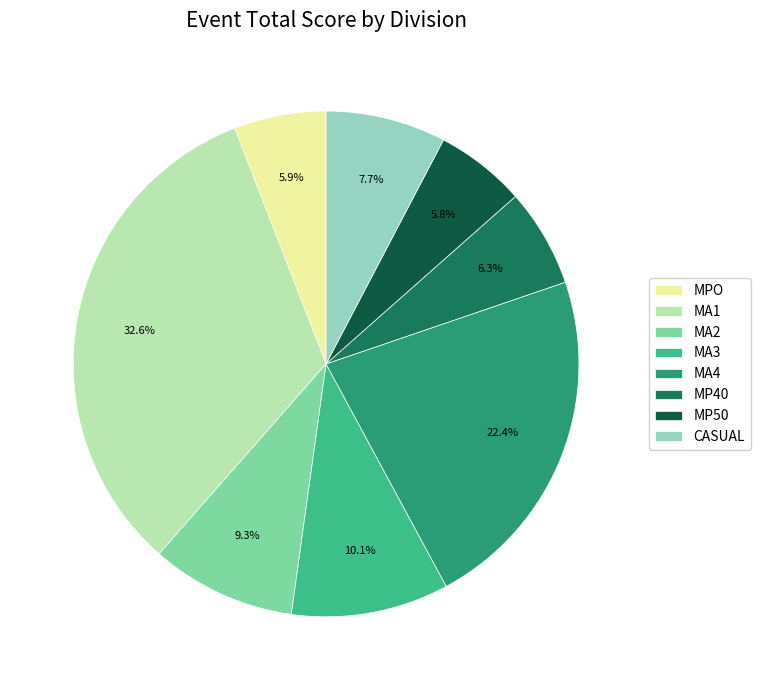

The MA2 slice represents 9% of the pie. True or false?

True